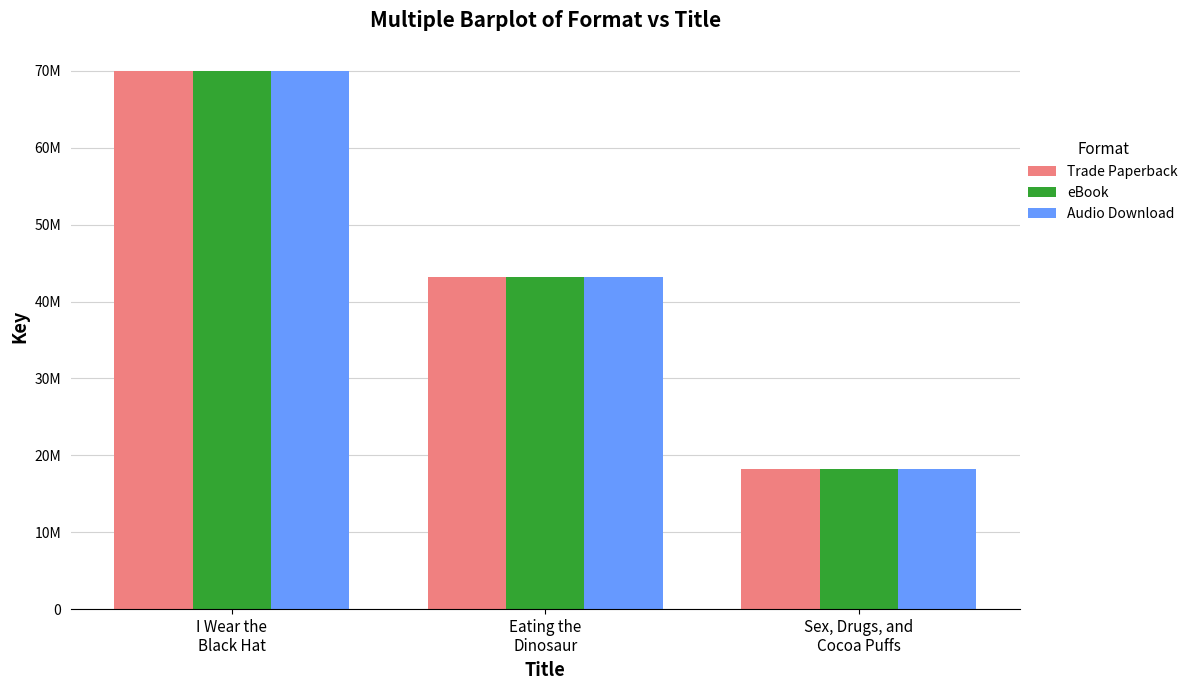

Are the bars horizontal?

No